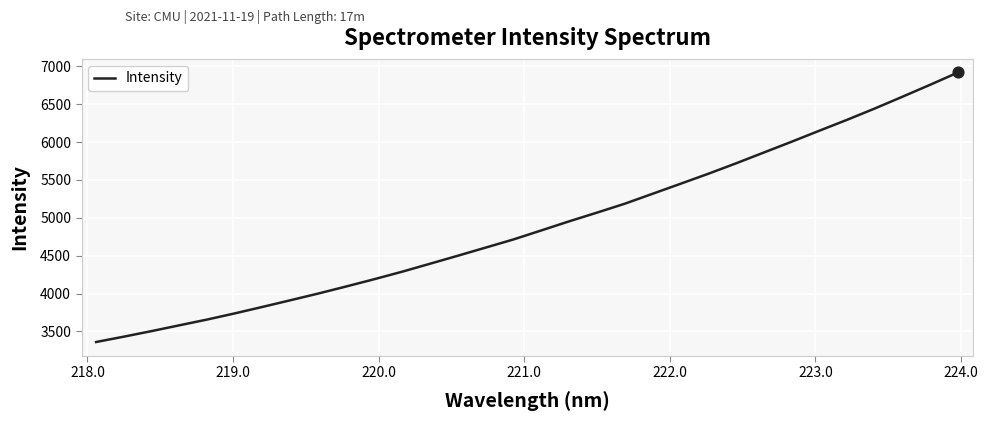

What is the smallest value displayed?

3360.7